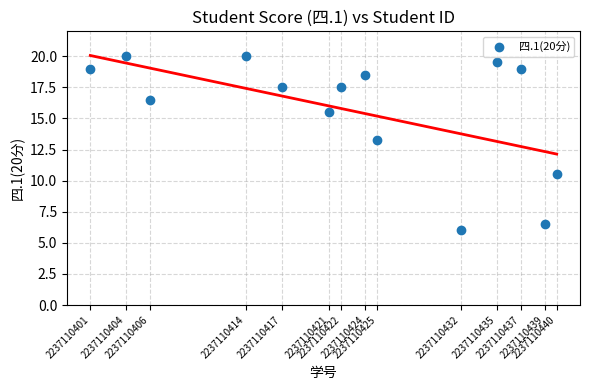

What is the range of X values (max minus min)?

39.0